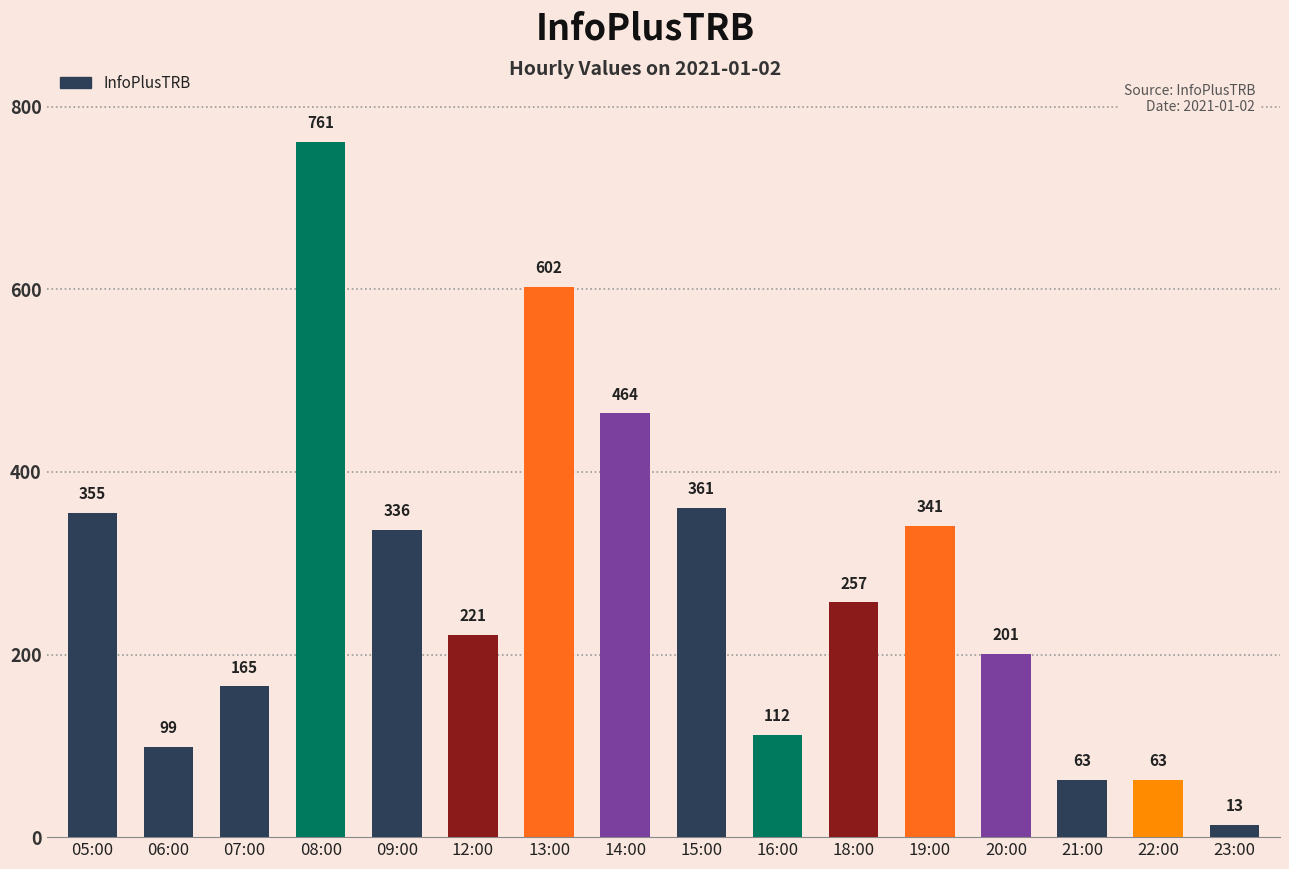

What is the difference between the second highest and minimum values?

589